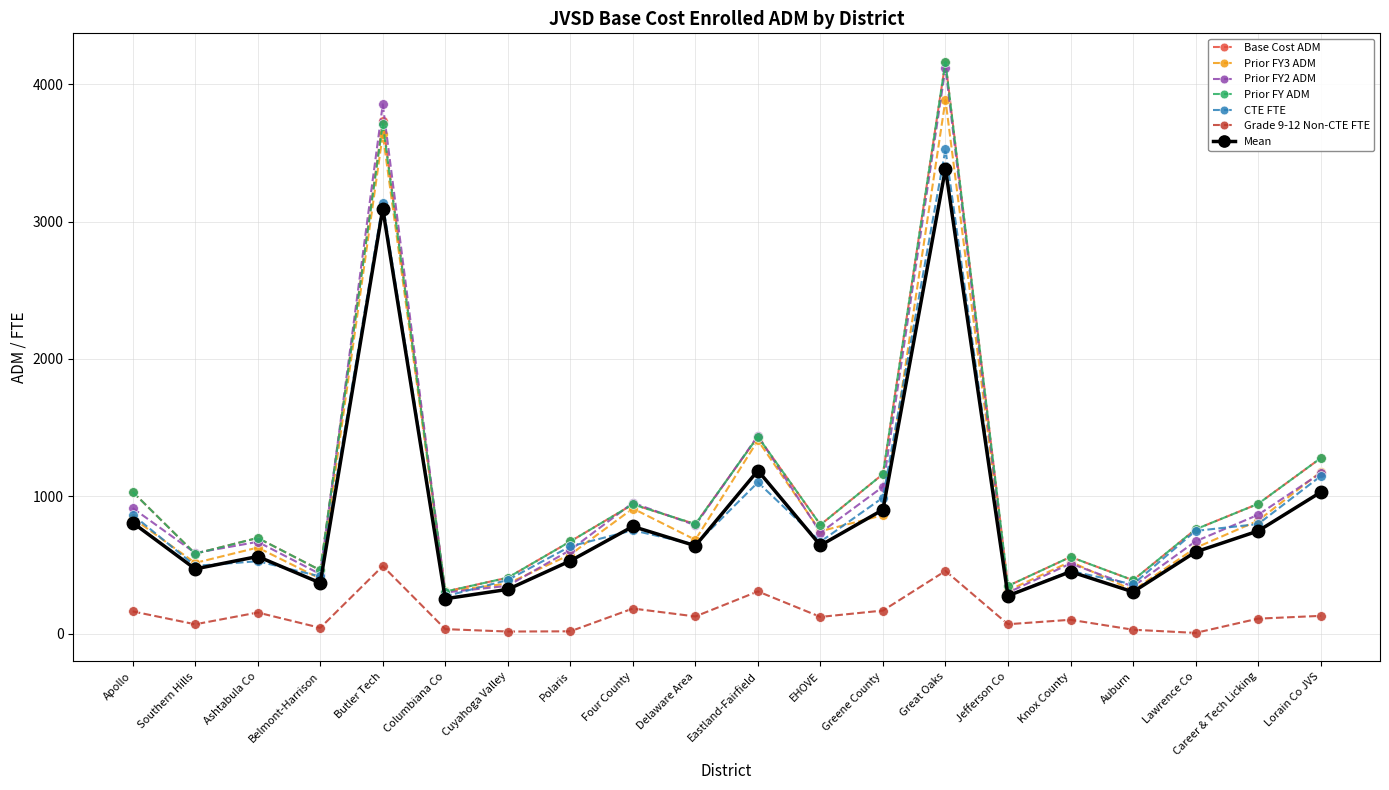

What is the label of the 20th point from the right?

Apollo